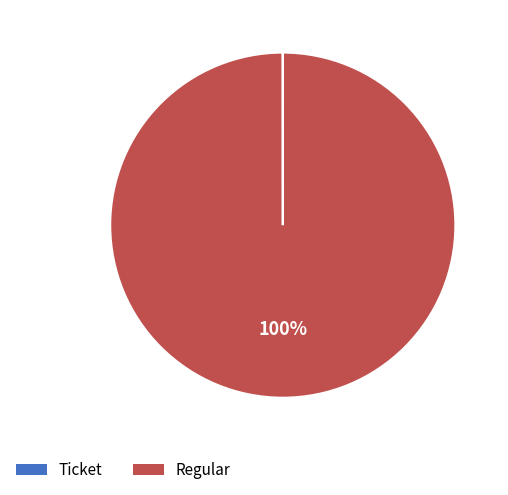

To the nearest percent, what is the difference between the largest and smallest slice percentages?

100%